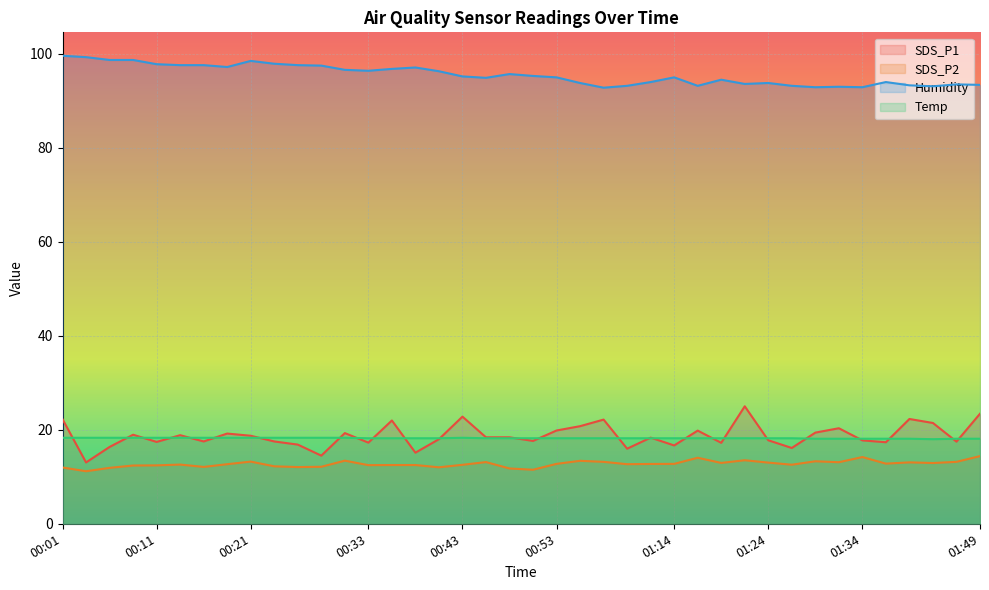

What is the spread (max minus min) of values at 00:01?

87.6